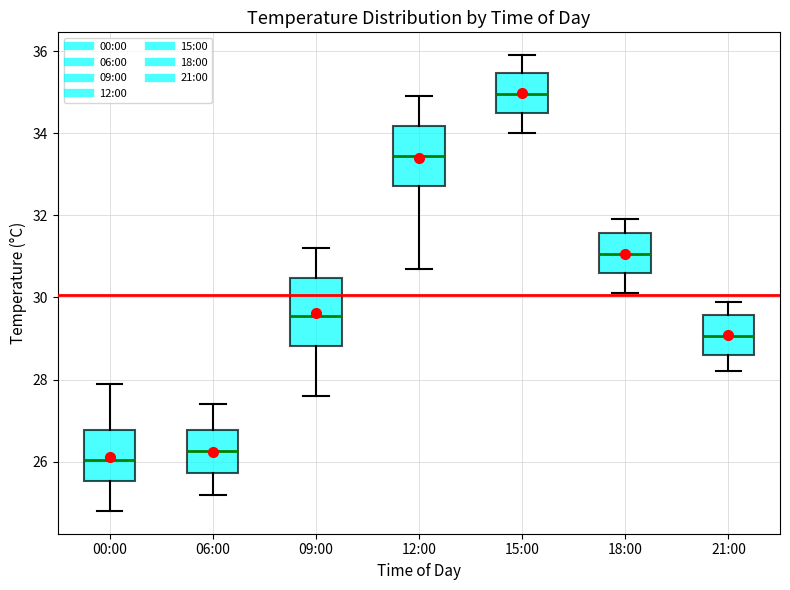

Where does the lower whisker of the box for 21:00 end on the y-axis? The values are not printed on the chart, so give them approximately, as read against the axis.

28.2